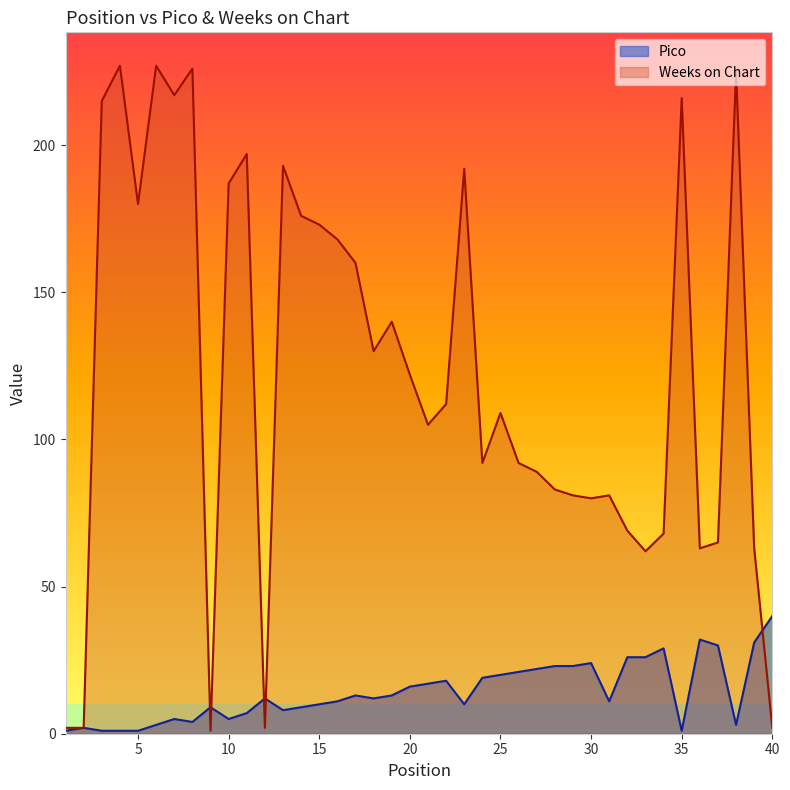

How many interior local peaks does the Pico series have?

9